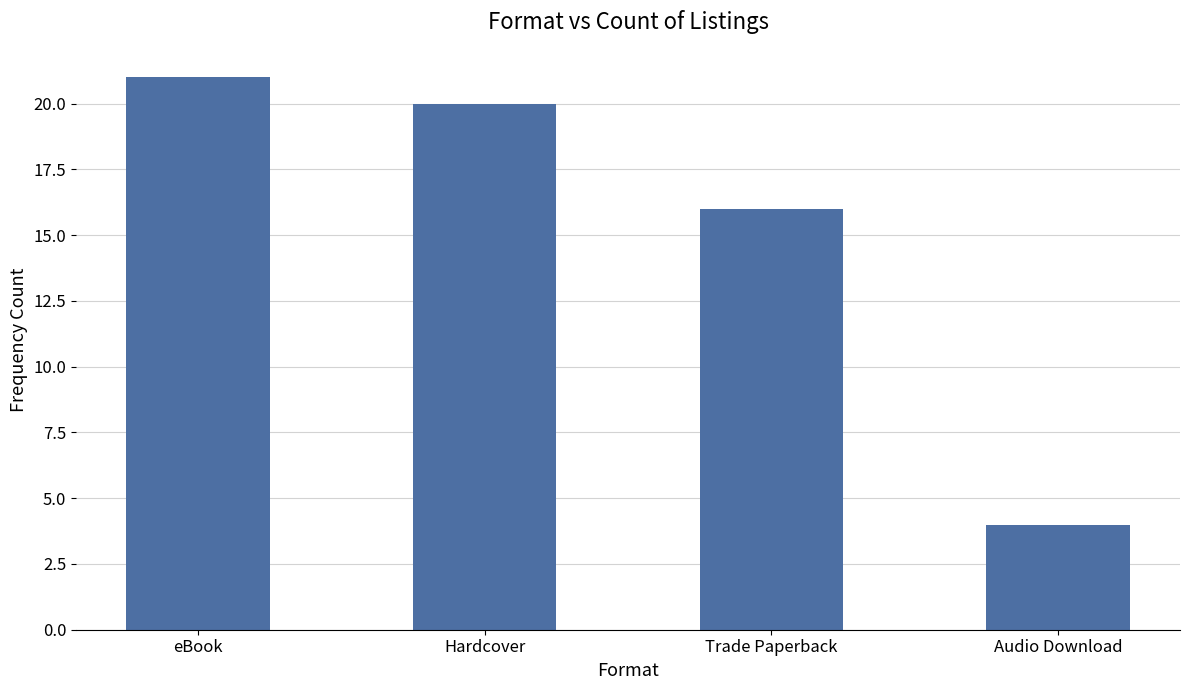

What is the label of the 2nd bar from the right?

Trade Paperback